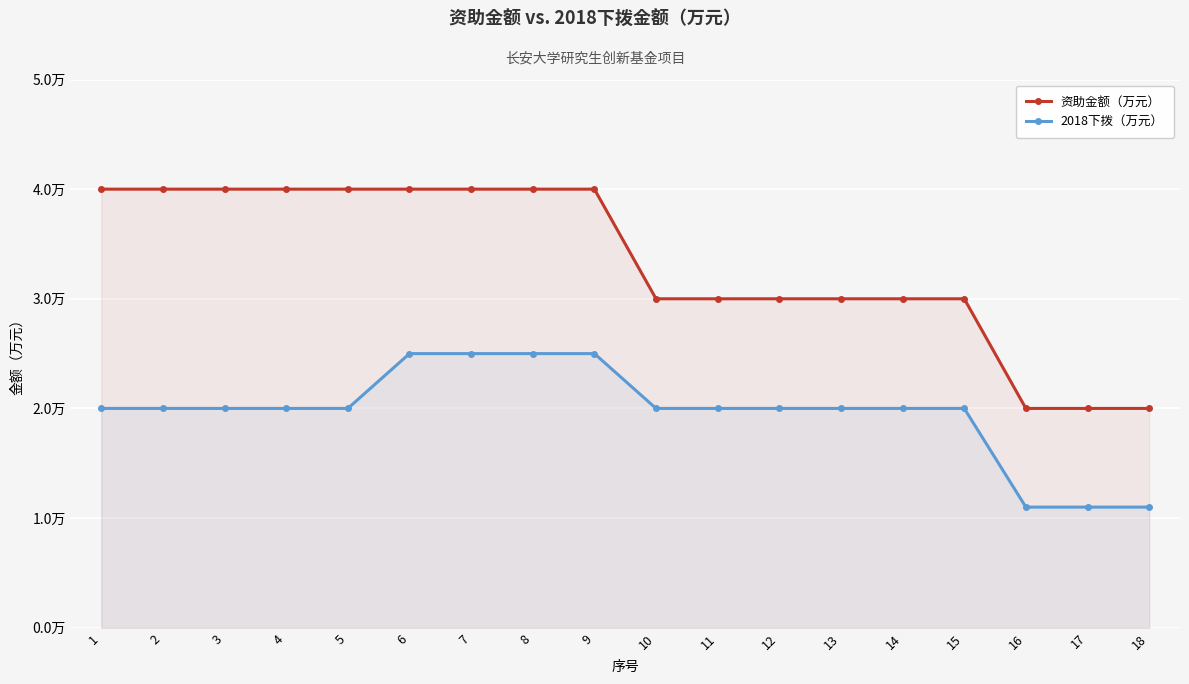

Is it true that 资助金额（万元） equals 1.9 at 12?

False